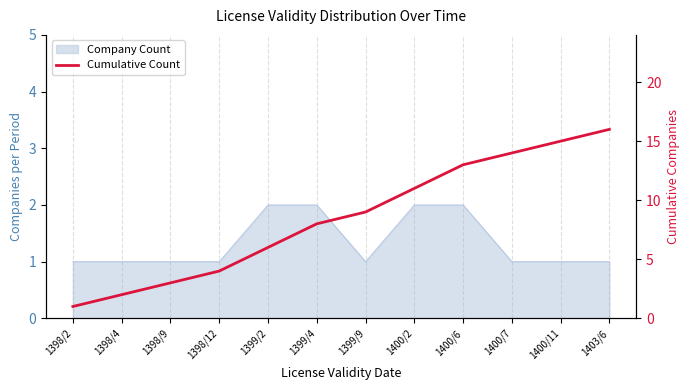

Does the chart have visible grid lines?

Yes